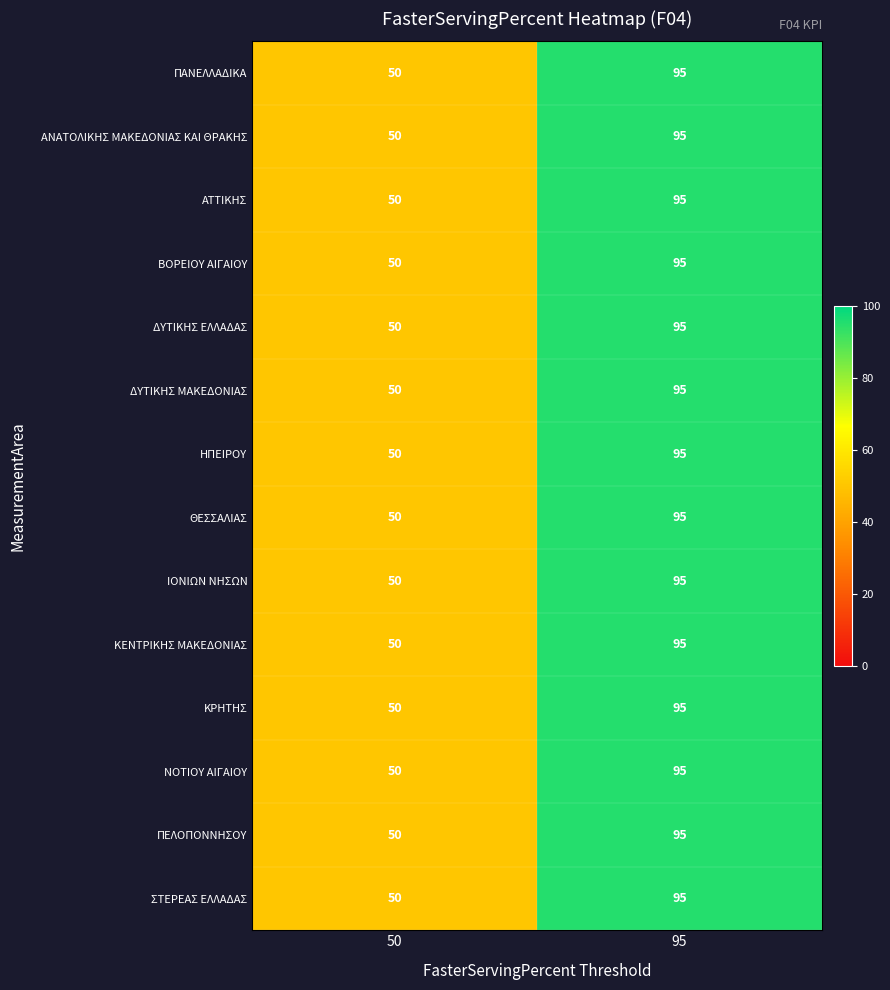

Is it true that ΙΟΝΙΩΝ ΝΗΣΩΝ equals 50 at 50?

True